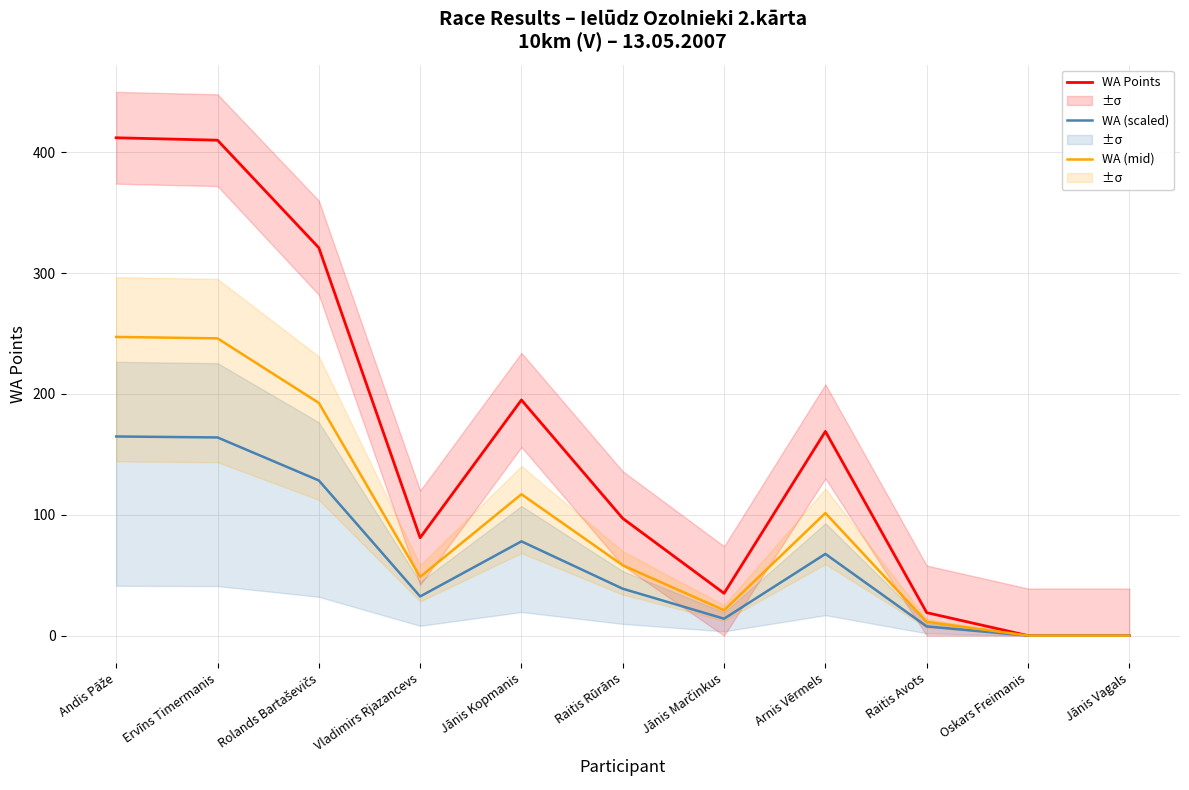

True or false: WA (mid) and WA Points cross at least once.

False